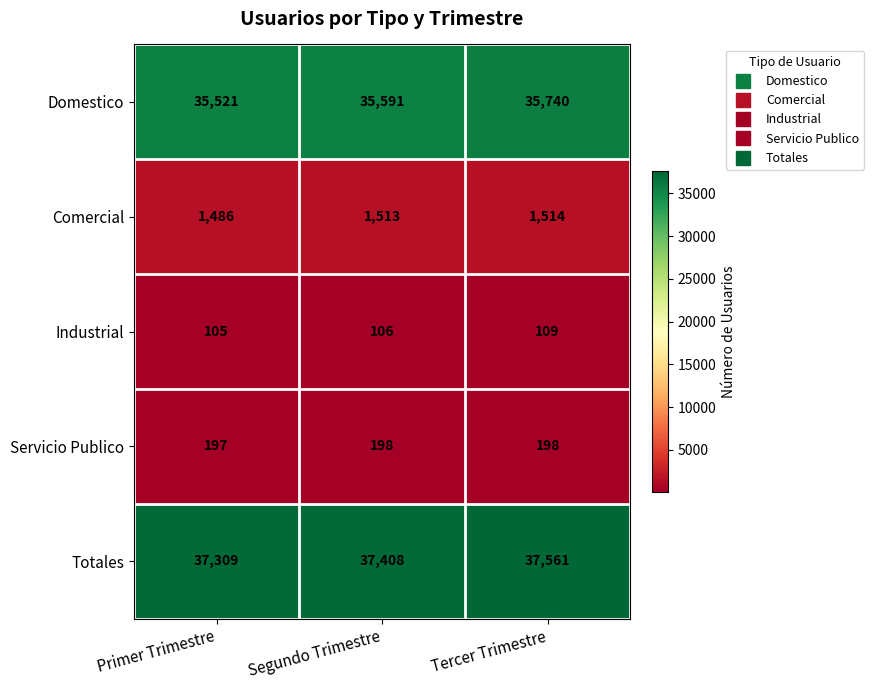

Count the number of categories in the chart.

3